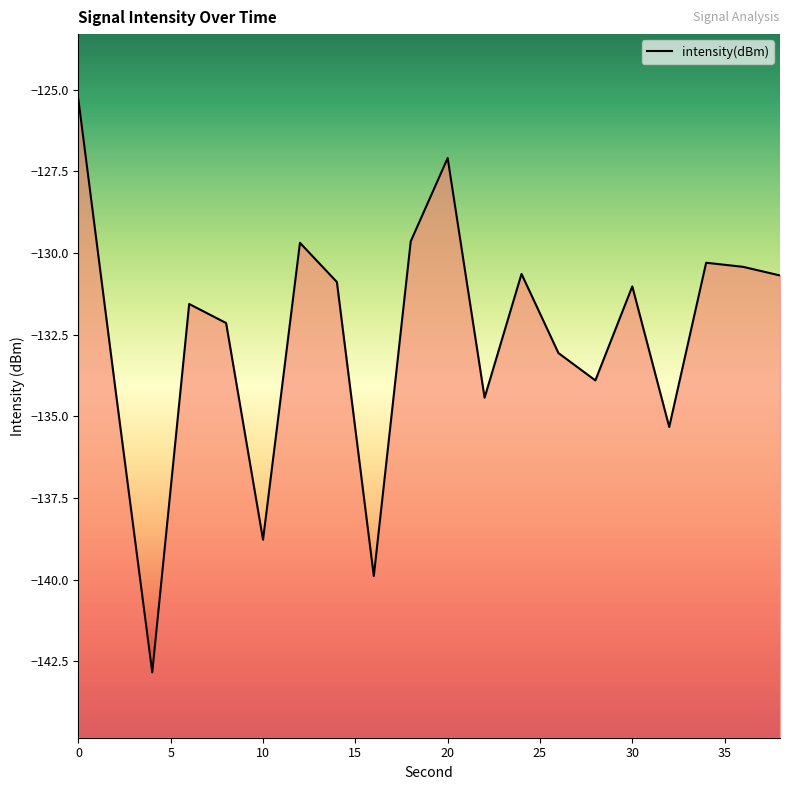

Where is the first local minimum?

4